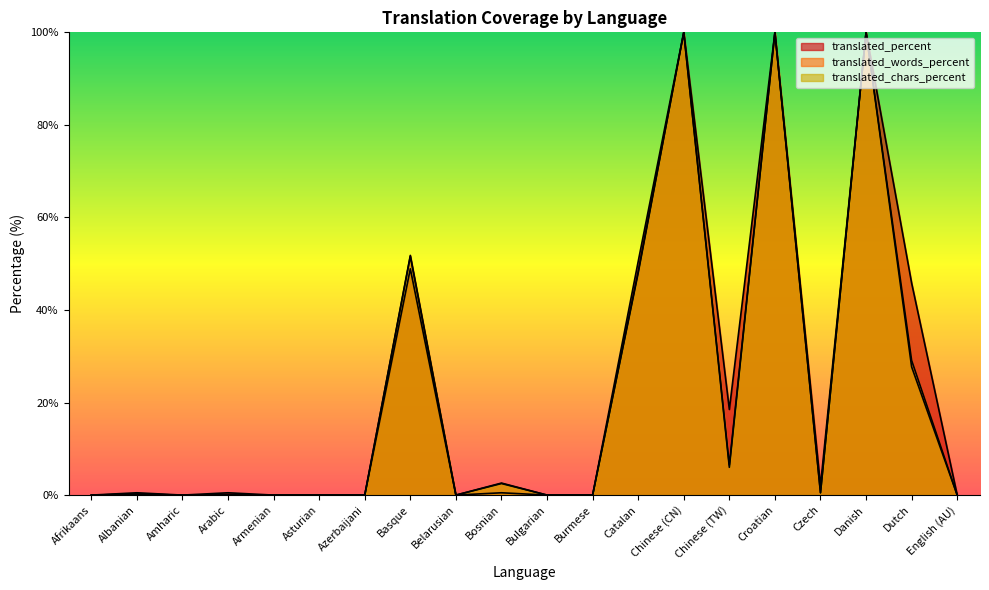

Which category has the lowest value in the translated_words_percent series?

Afrikaans